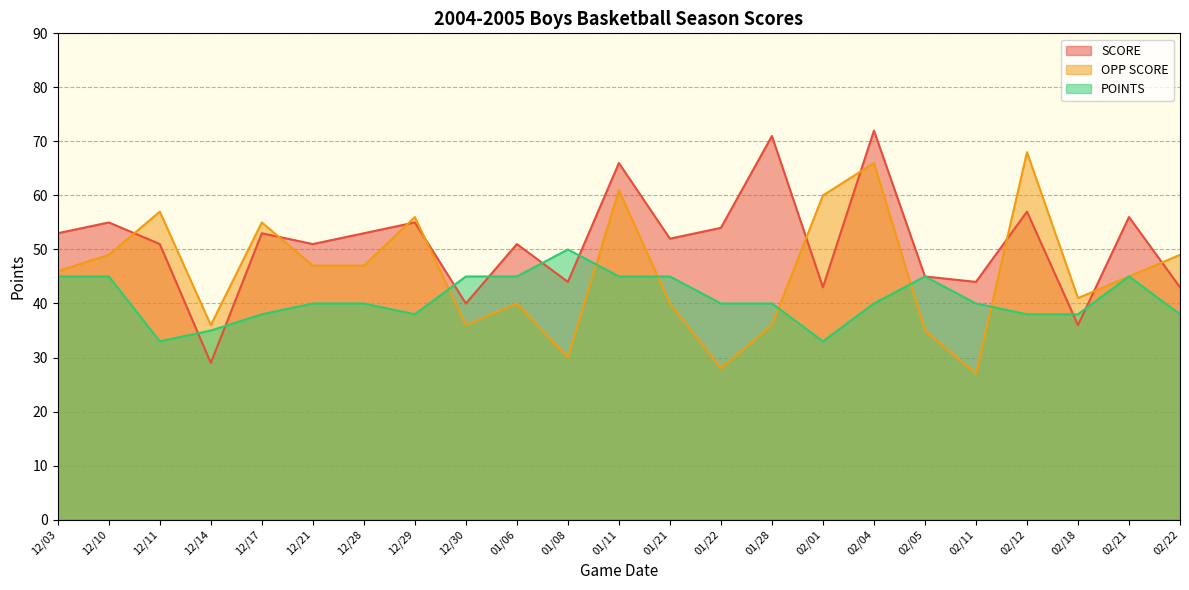

List the series in order of their overall mean, lowest first.

POINTS, OPP SCORE, SCORE